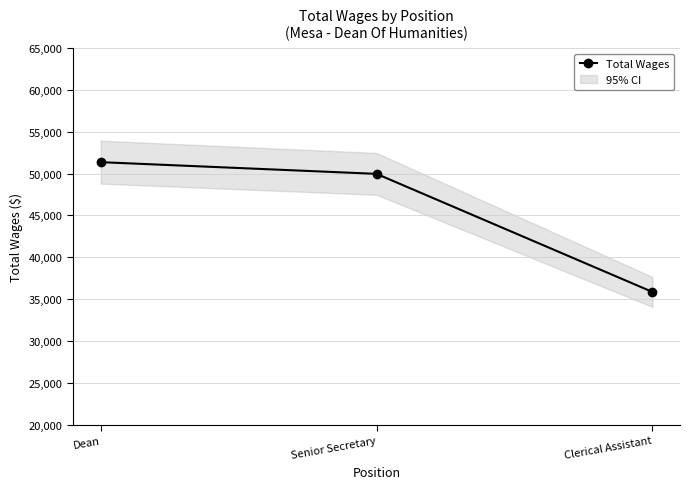

How many data points are less than 49968?

1